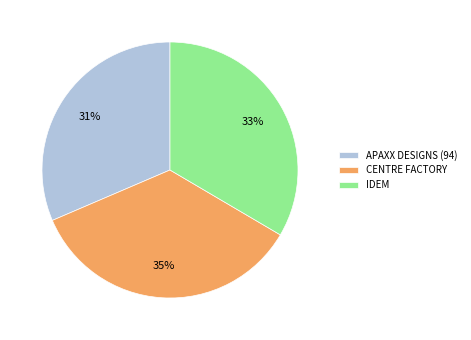

Which slice is the largest?

CENTRE FACTORY